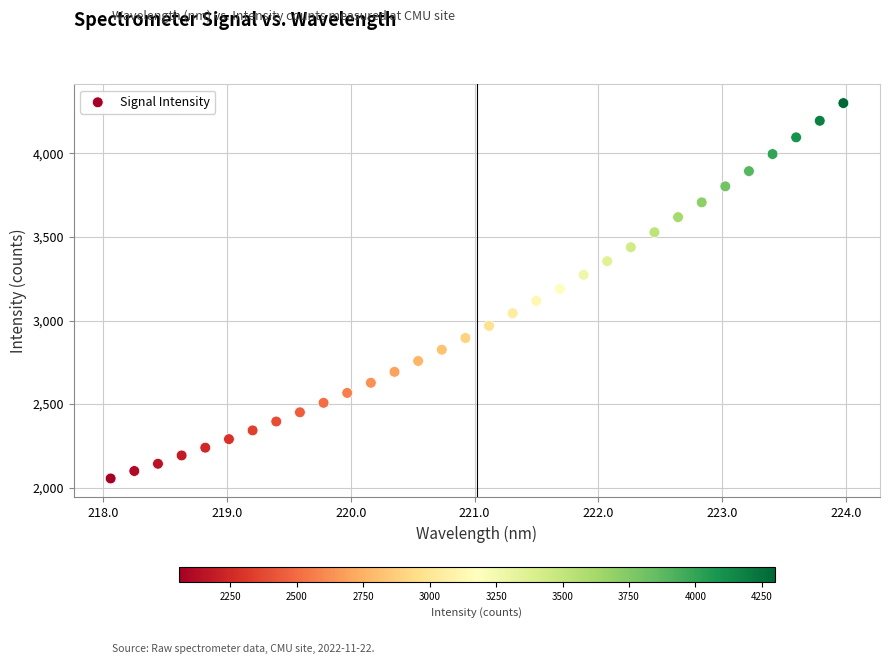

What is the range of Y values (max minus min)?

2245.9